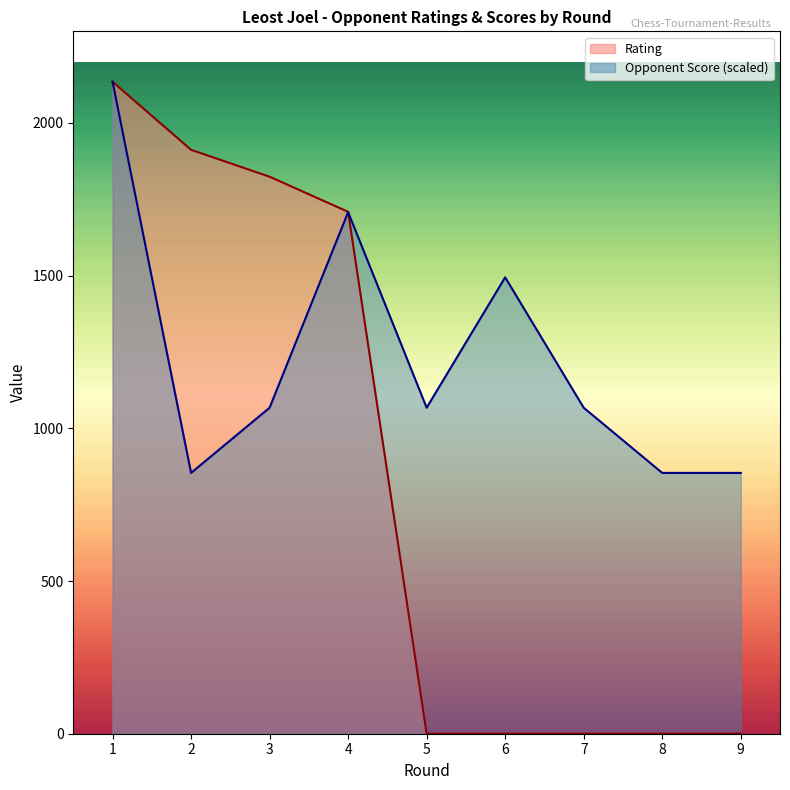

Which label corresponds to the largest value in the chart?

1